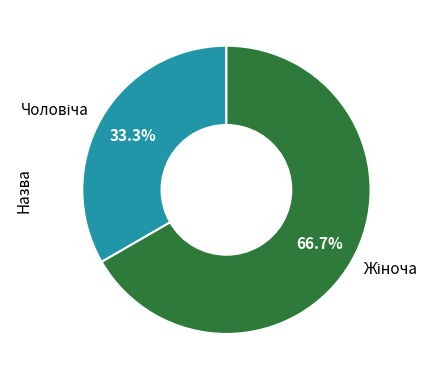

Is there any slice that represents more than half of the pie?

Yes